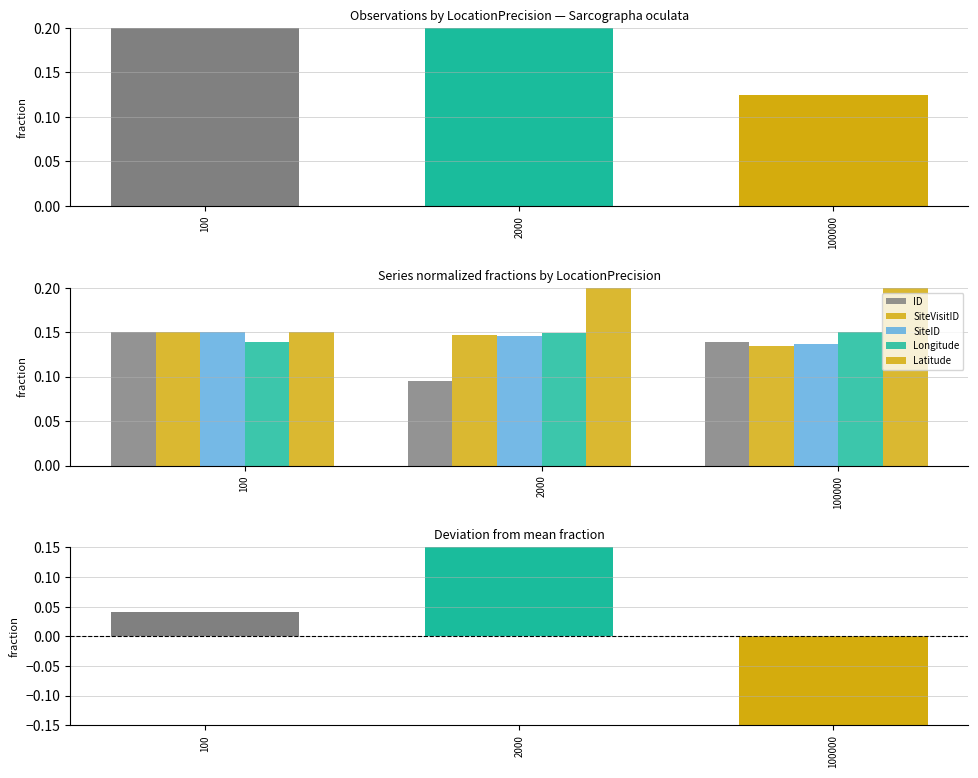

What is the value of the SiteID bar at the 1st from the left?

0.1